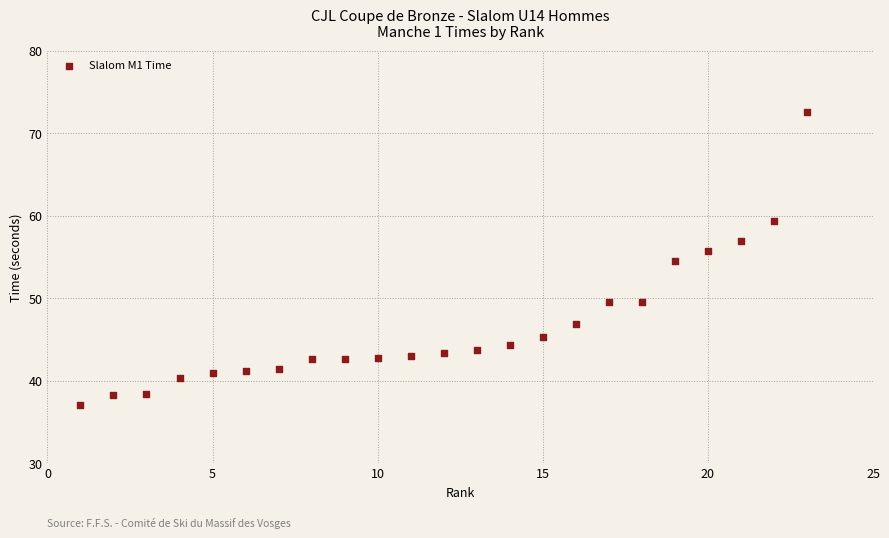

What Y value in the scatter plot is closest to 54?

54.5